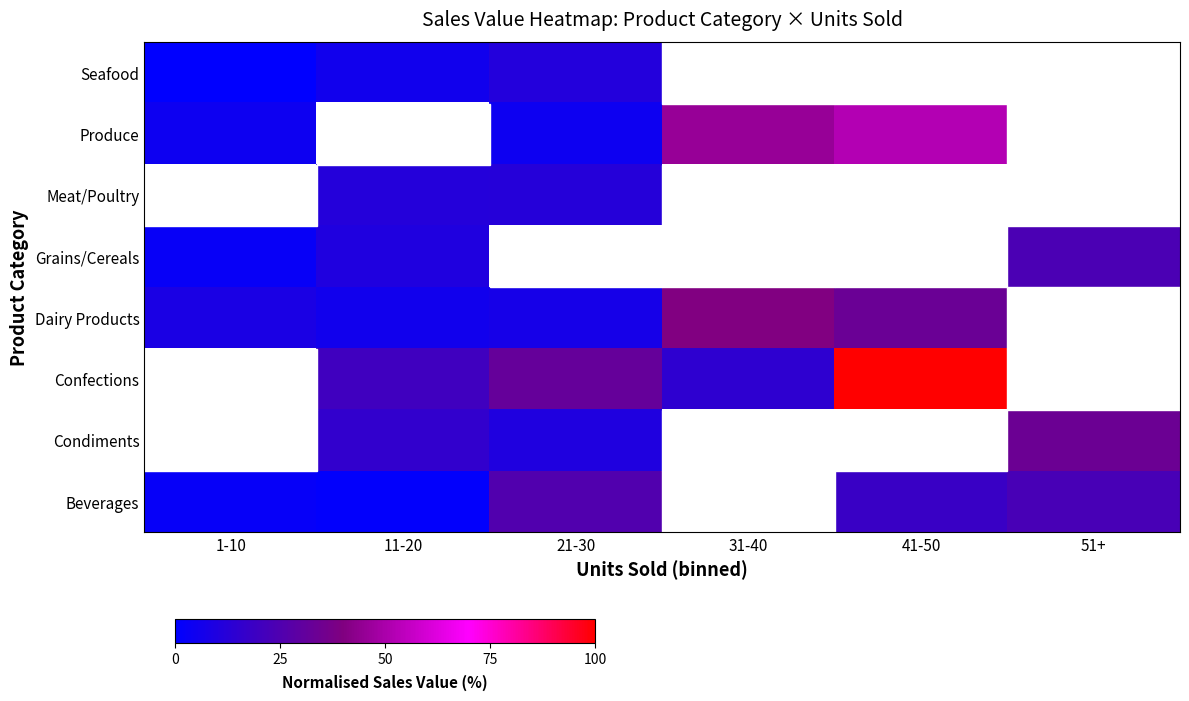

How many values in the Confections series exceed 31?

2